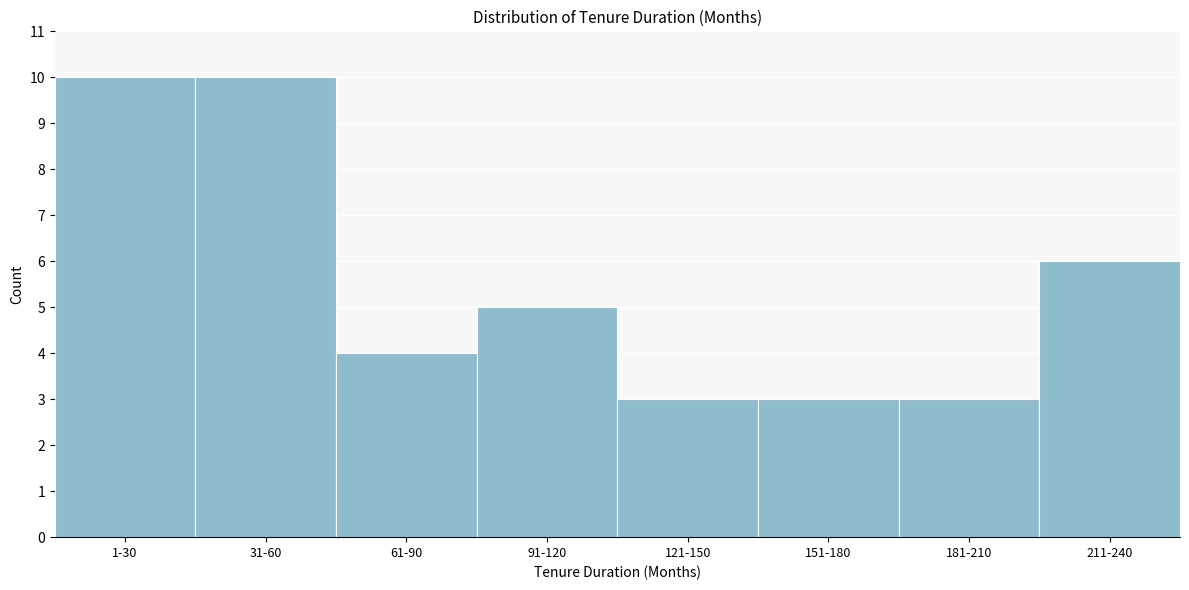

Reading left to right, what are all the values shown in this chart?

10	10	4	5	3	3	3	6